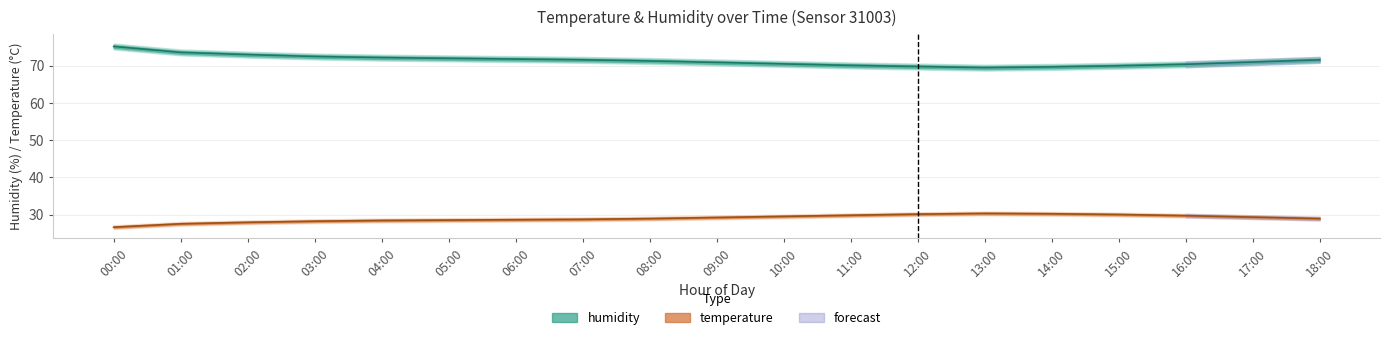

What is the label of the 19th point from the right?

00:00